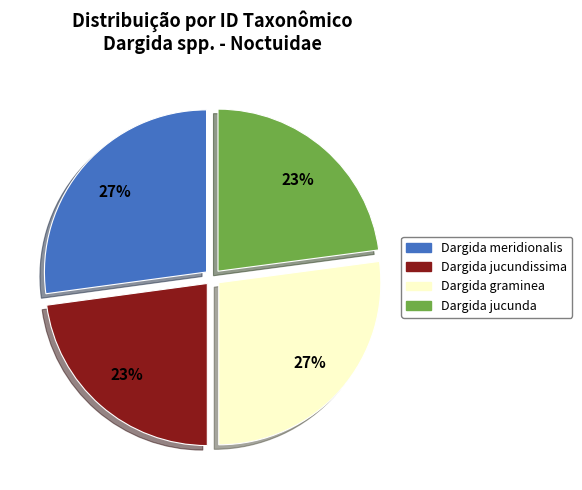

Approximately how many times larger is the value at Dargida meridionalis compared to Dargida jucundissima?

1.2